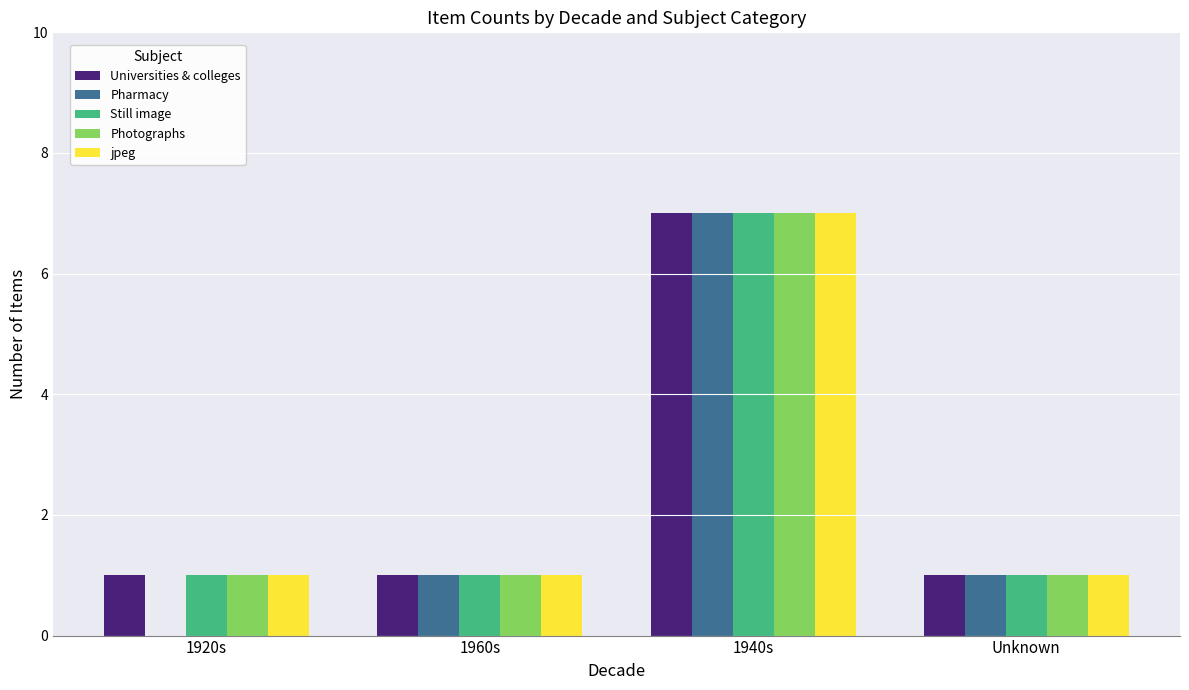

Reading left to right, list all the values displayed in this chart.

Universities & colleges: 1	1	7	1
Pharmacy: 0	1	7	1
Still image: 1	1	7	1
Photographs: 1	1	7	1
jpeg: 1	1	7	1